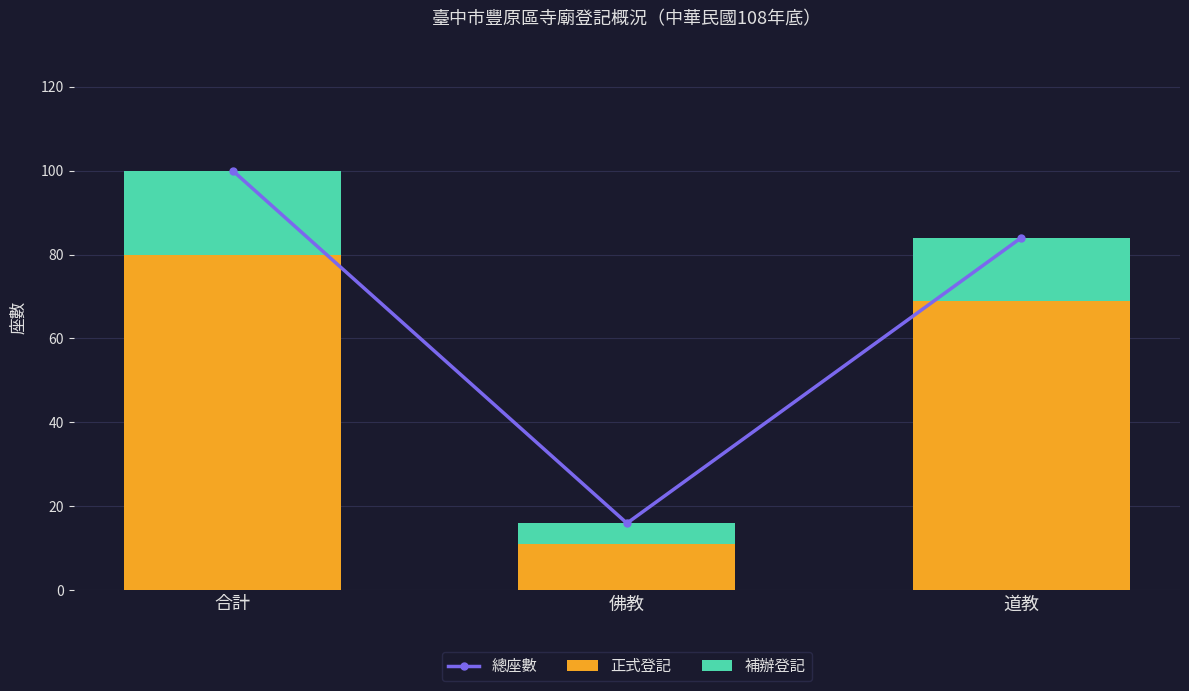

At which label is 正式登記 closest to 45?

道教